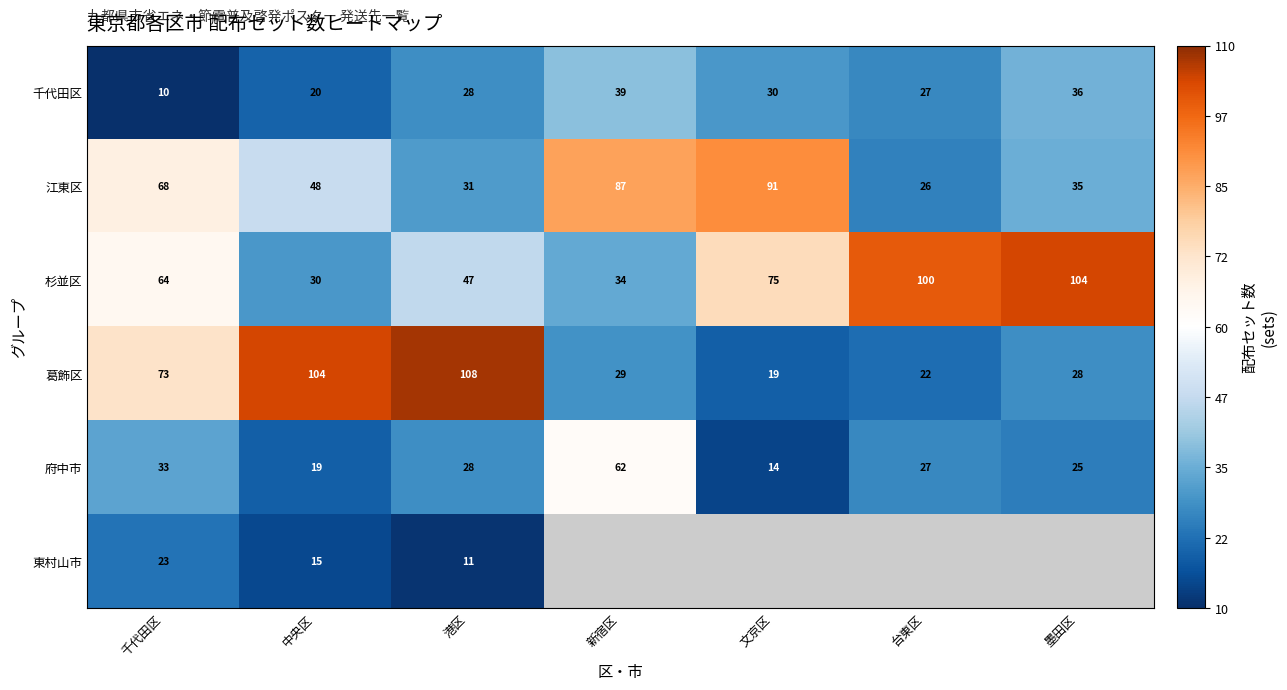

The value of 東村山市 at 千代田区 is 23. True or false?

True